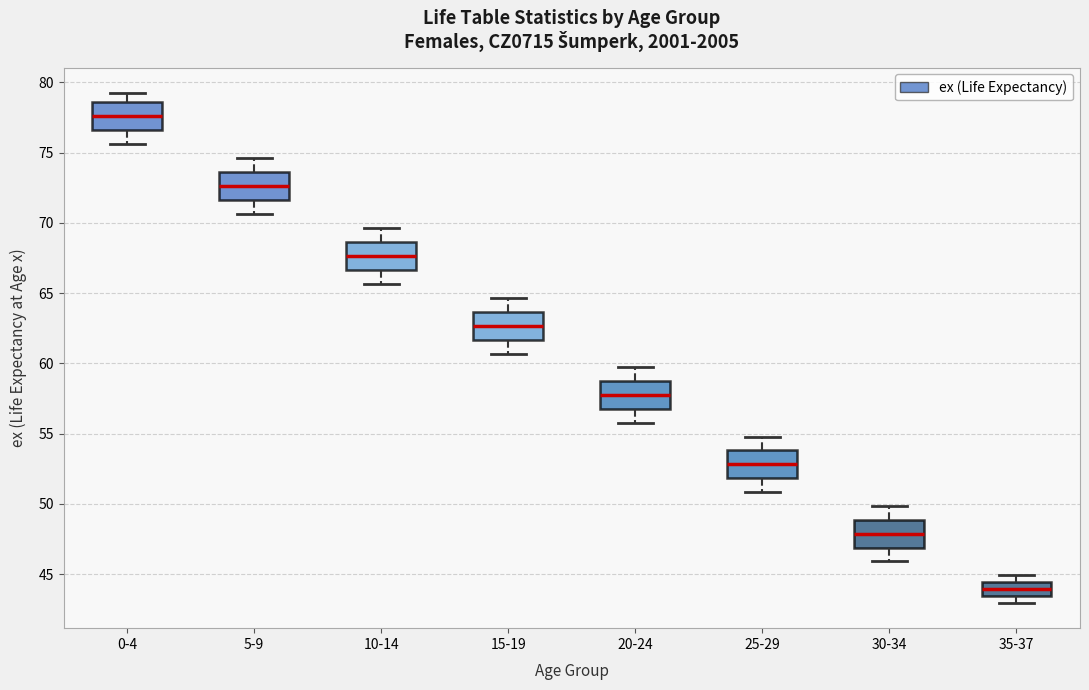

Where is the upper edge of the box for 5-9 on the y-axis? The values are not printed on the chart, so give them approximately, as read against the axis.

73.5